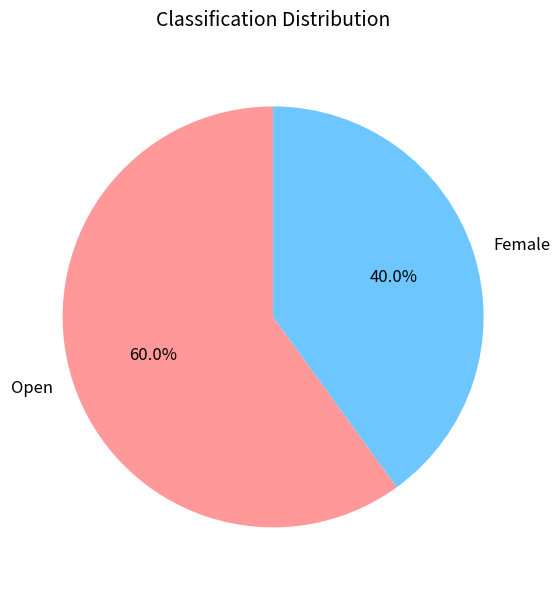

Count the number of slices in the pie.

2